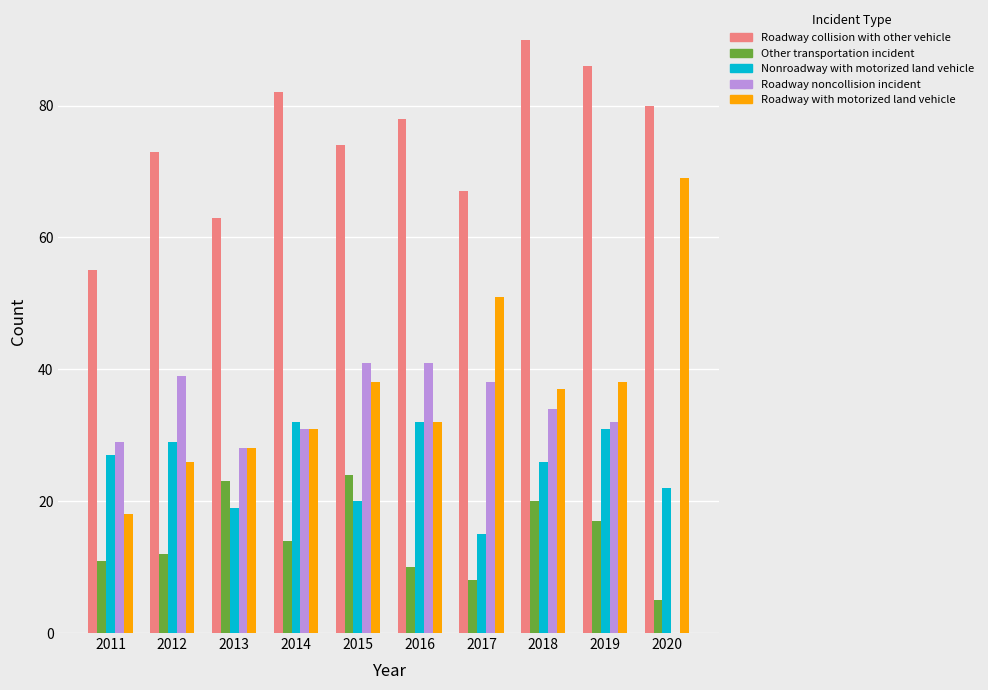

Which label corresponds to the largest value in the chart?

2018